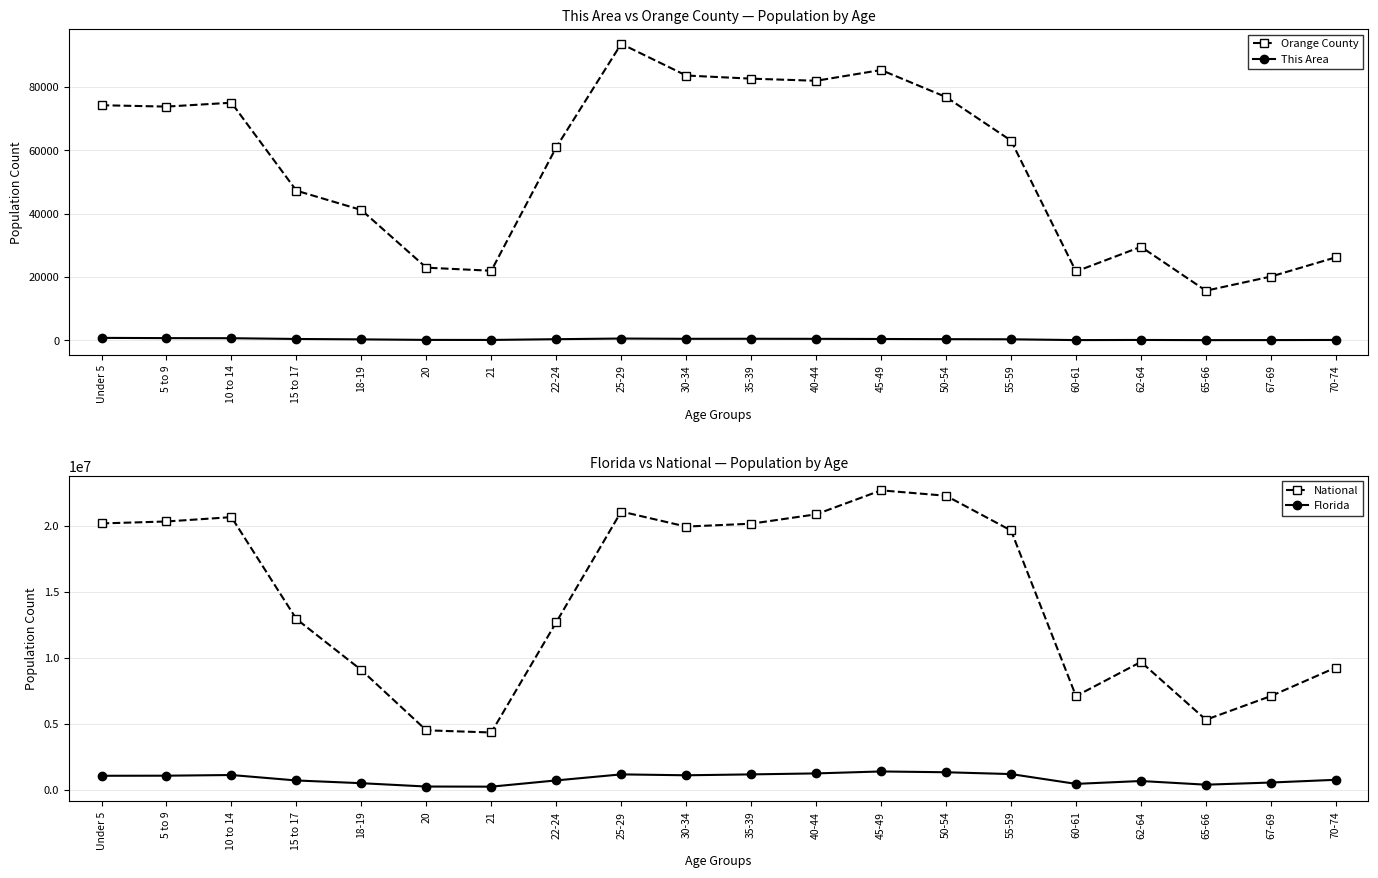

At 22-24, list the series in order from largest to smallest.

National, Florida, Orange County, This Area